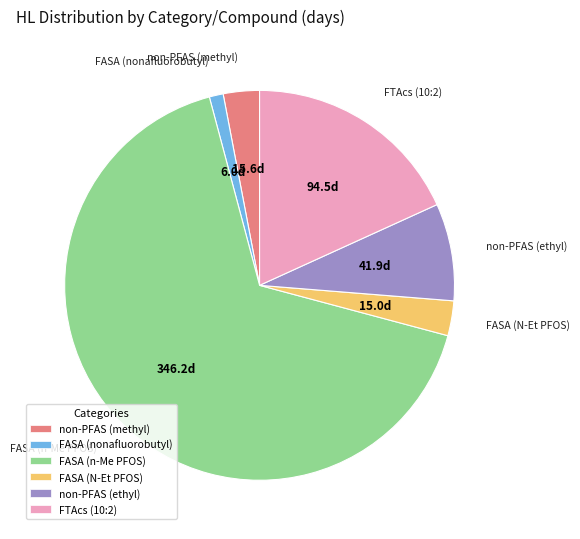

Is there any slice that represents more than half of the pie?

Yes